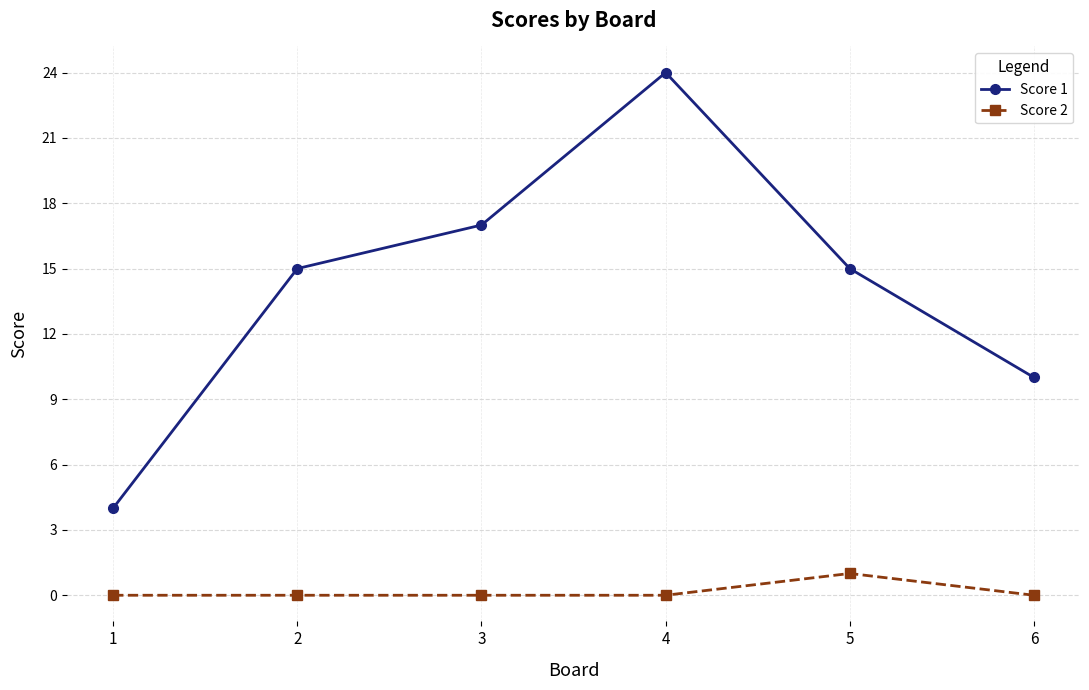

Which series has the largest total across all categories?

Score 1